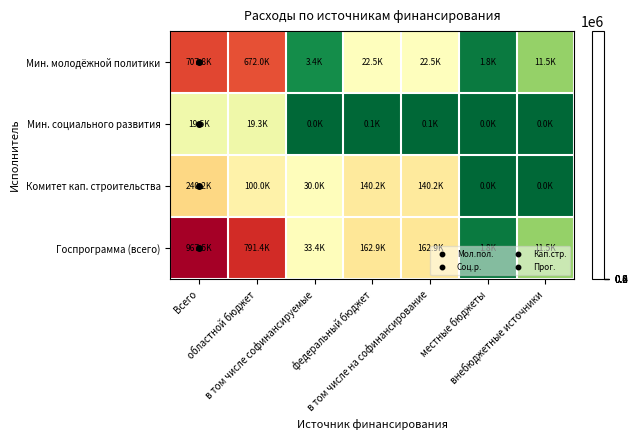

Which label corresponds to the smallest value in the chart?

местные бюджеты